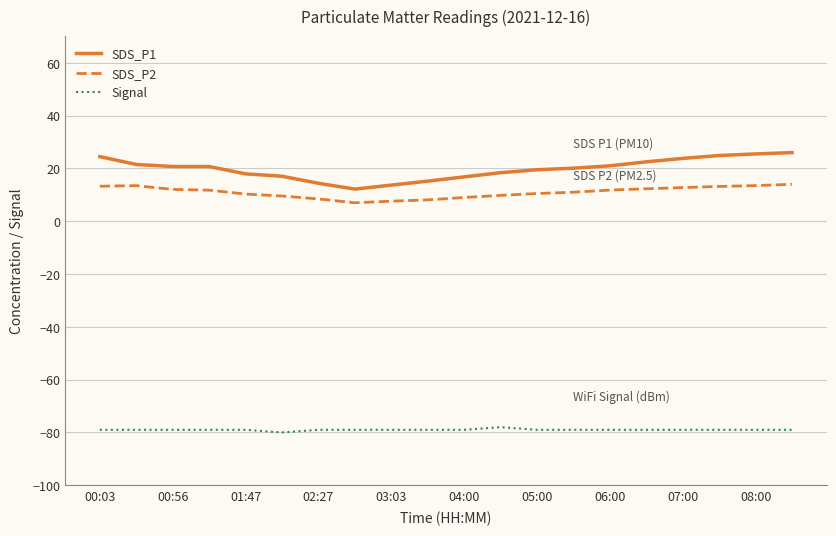

What is the highest value of the SDS_P1 series?

26.0